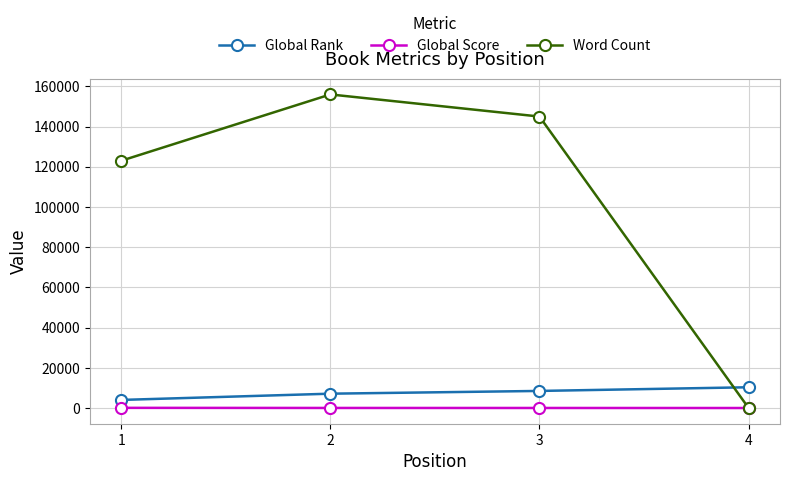

Does the chart display data point markers on the line(s)?

Yes